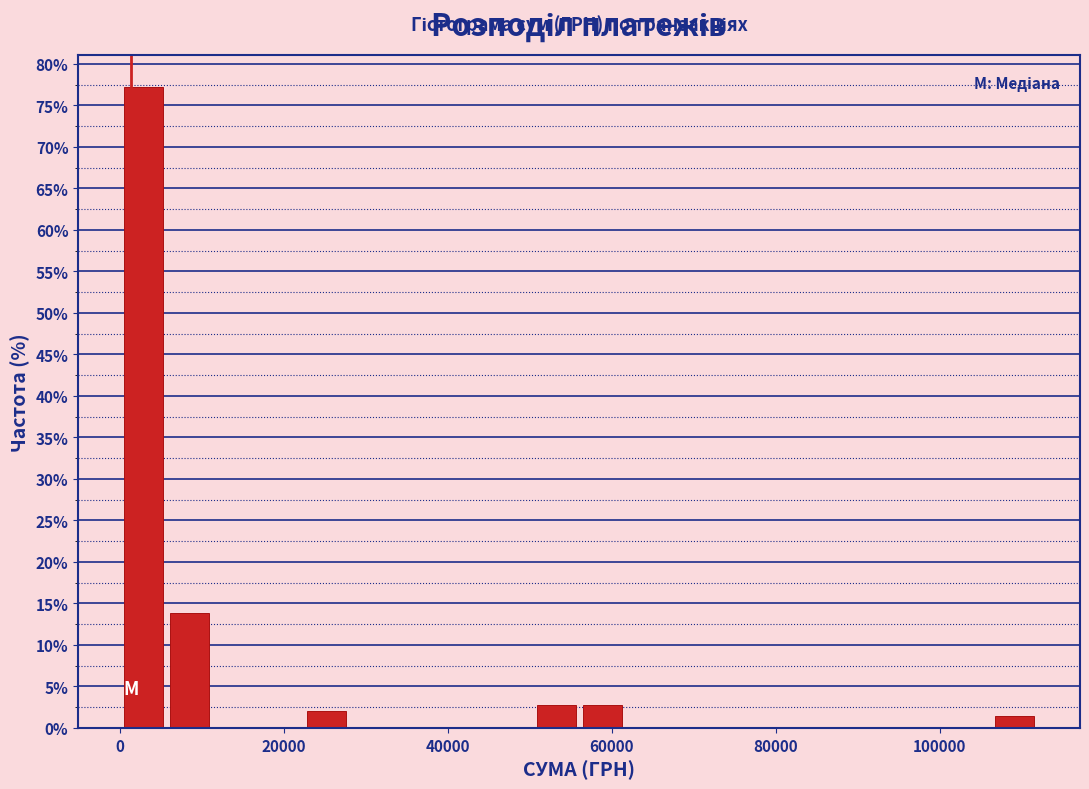

Around what value on the x-axis is the tallest bar? Give the approximate position of its centre, as read against the axis.

2000